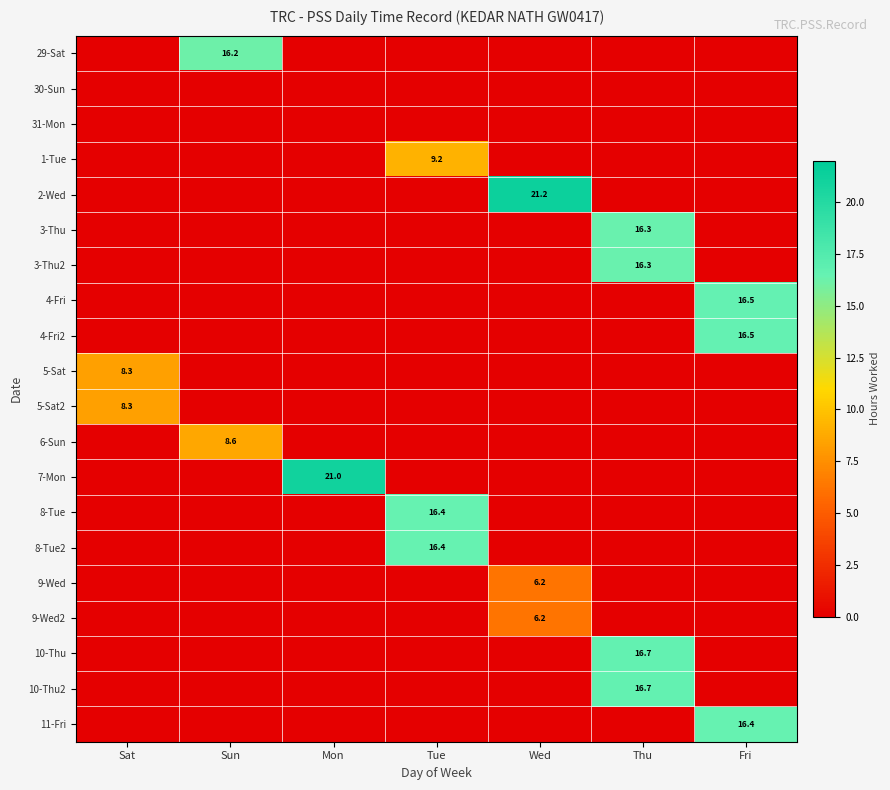

How many 1-Tue values are between 0 and 1?

6